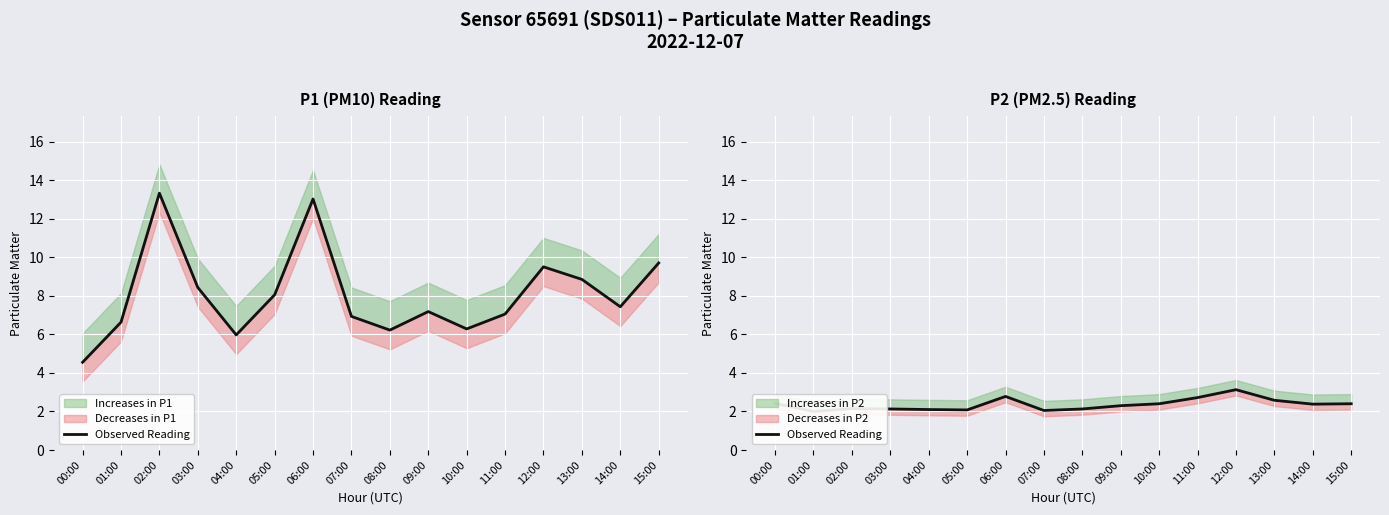

How many points are lower than both their immediate neighbors (excluding endpoints)?

4